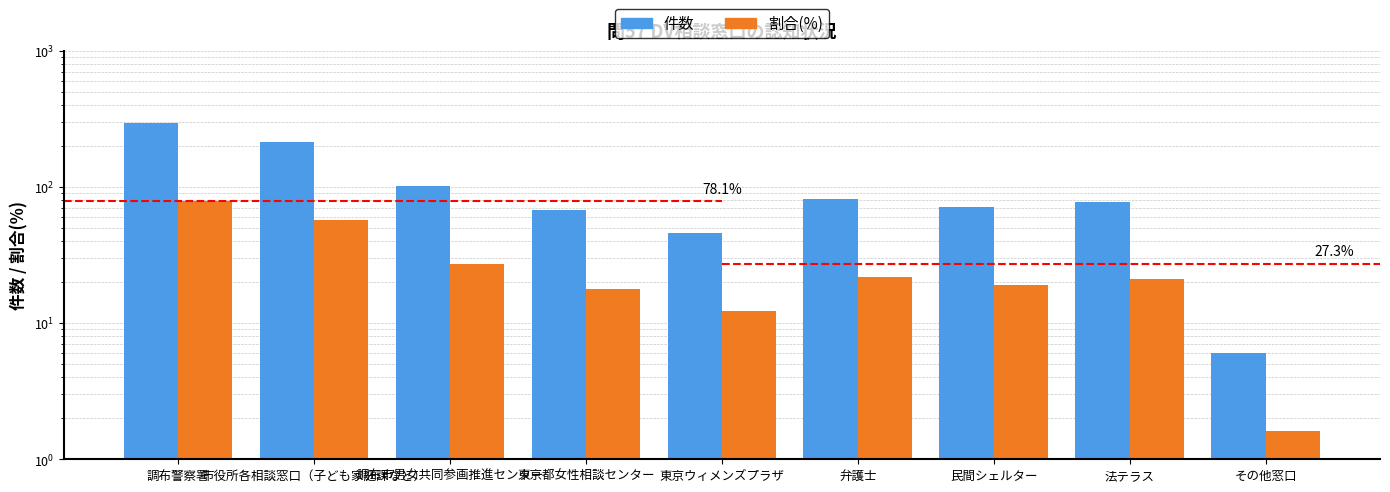

Which series has the largest range (max minus min)?

件数